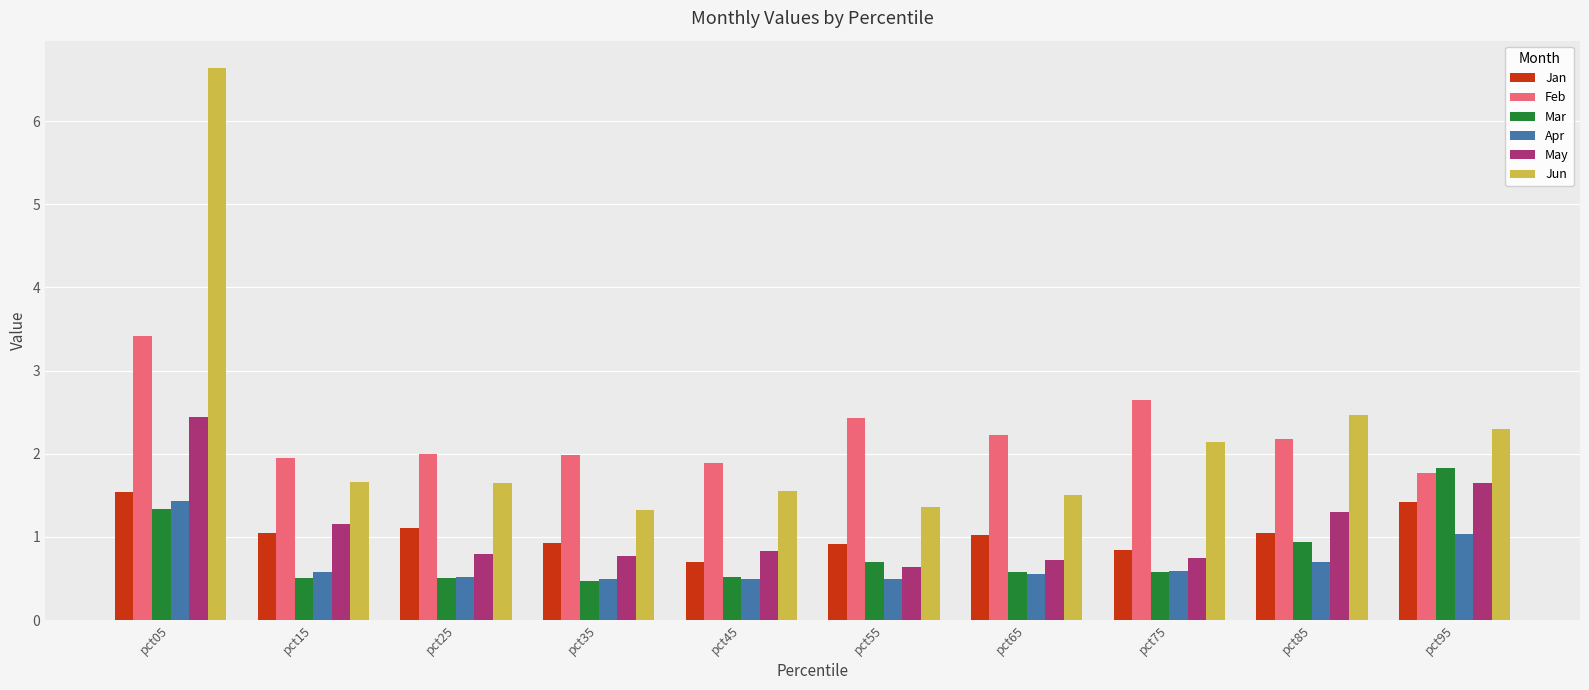

At which category is the sum across all series the highest?

pct05